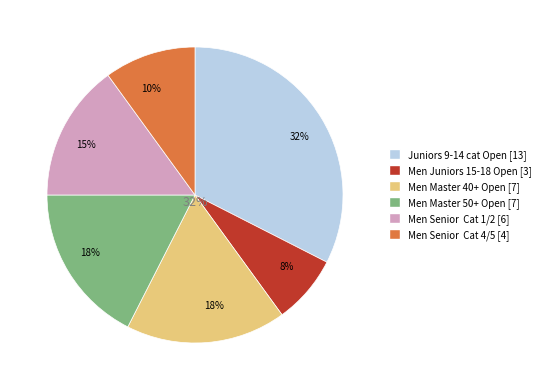

What percentage is the Men Senior  Cat 4/5 slice, to the nearest percent?

10%